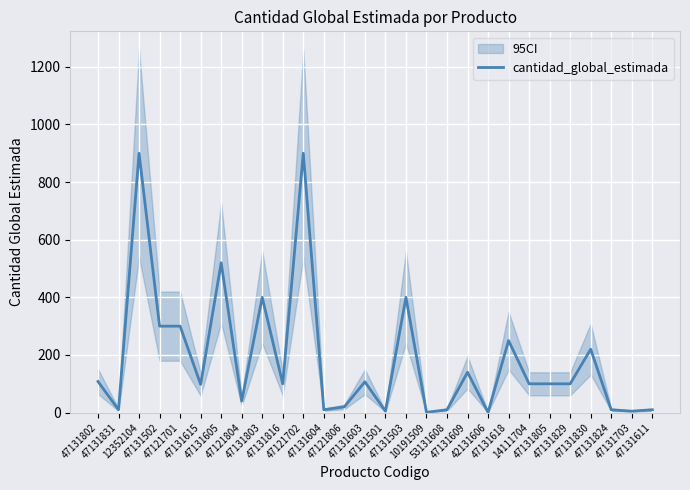

What position from the left is 47131805?

23